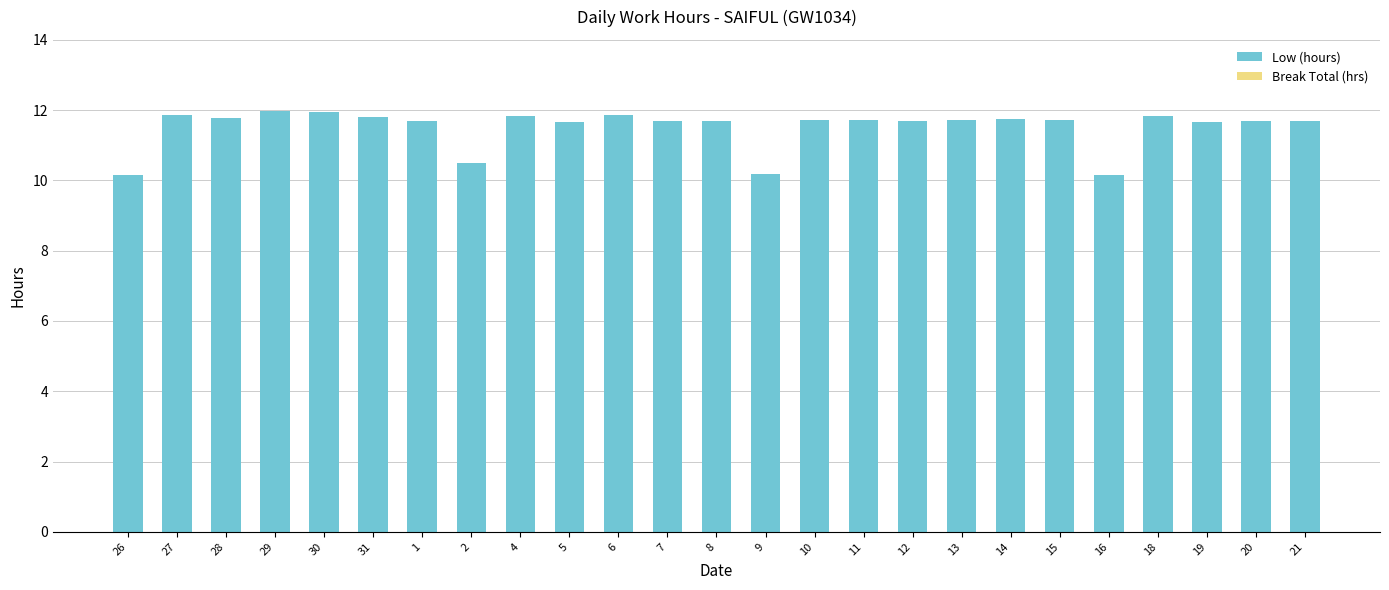

Is it true that the value at 9 is 3.6?

False